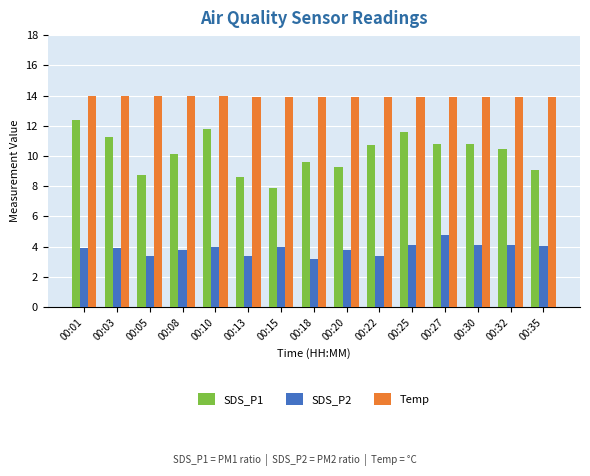

At how many categories does at least one series exceed 12?

15